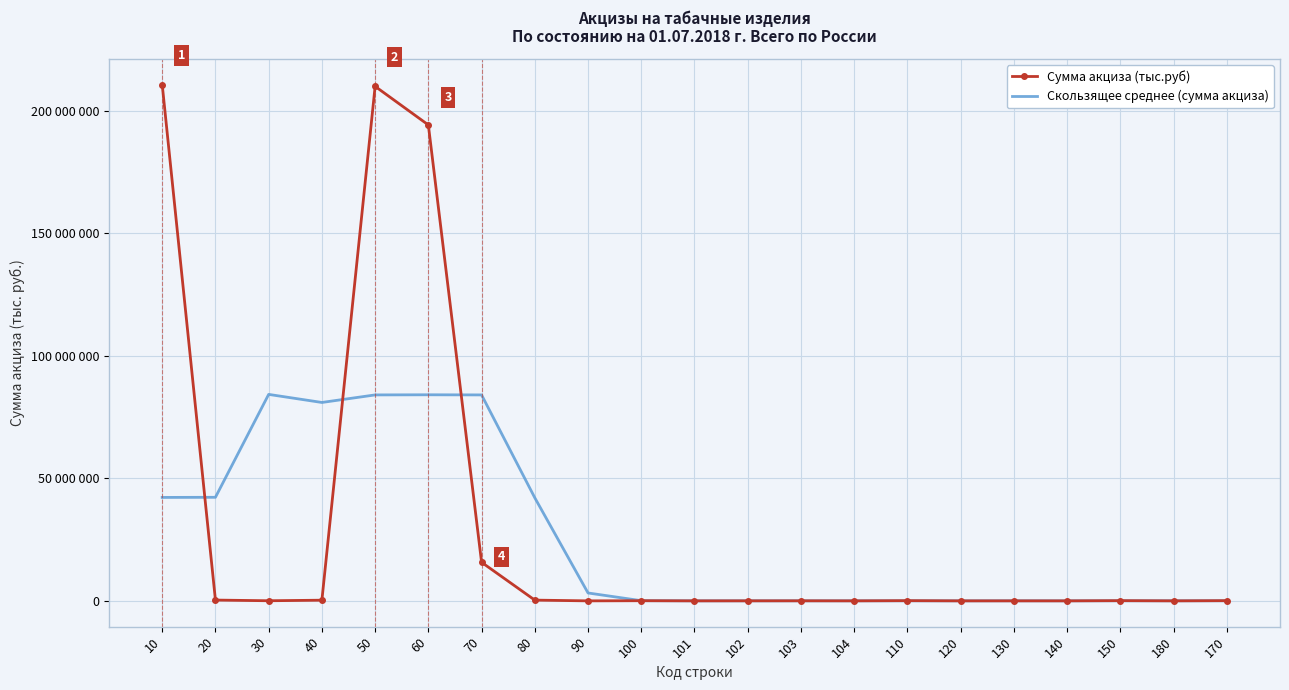

What is the difference between the Скользящее среднее (сумма акциза) values at 101 and 104?

3483.8